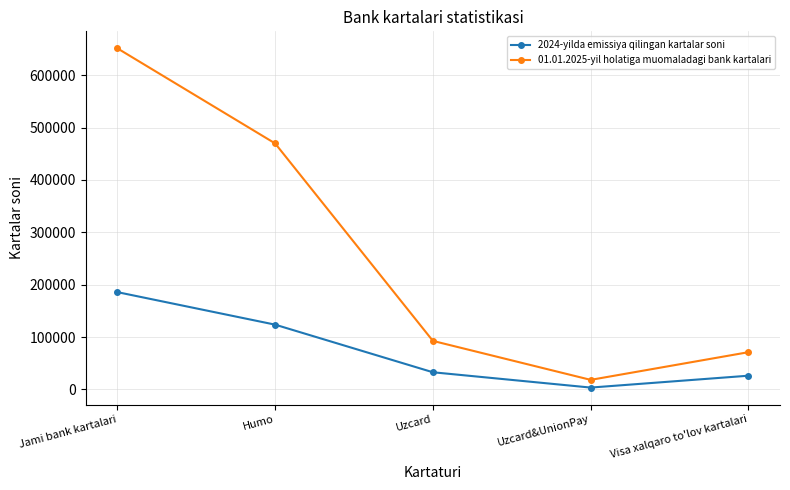

True or false: 01.01.2025-yil holatiga muomaladagi bank kartalari and 2024-yilda emissiya qilingan kartalar soni cross at least once.

False